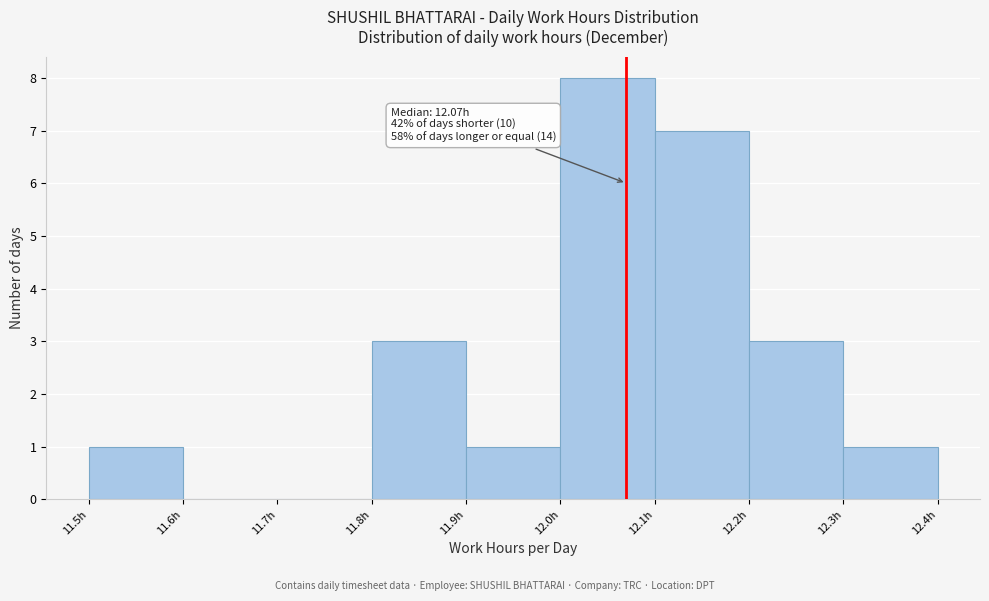

Over which range of the x-axis is the bar tallest?

12.0 to 12.1